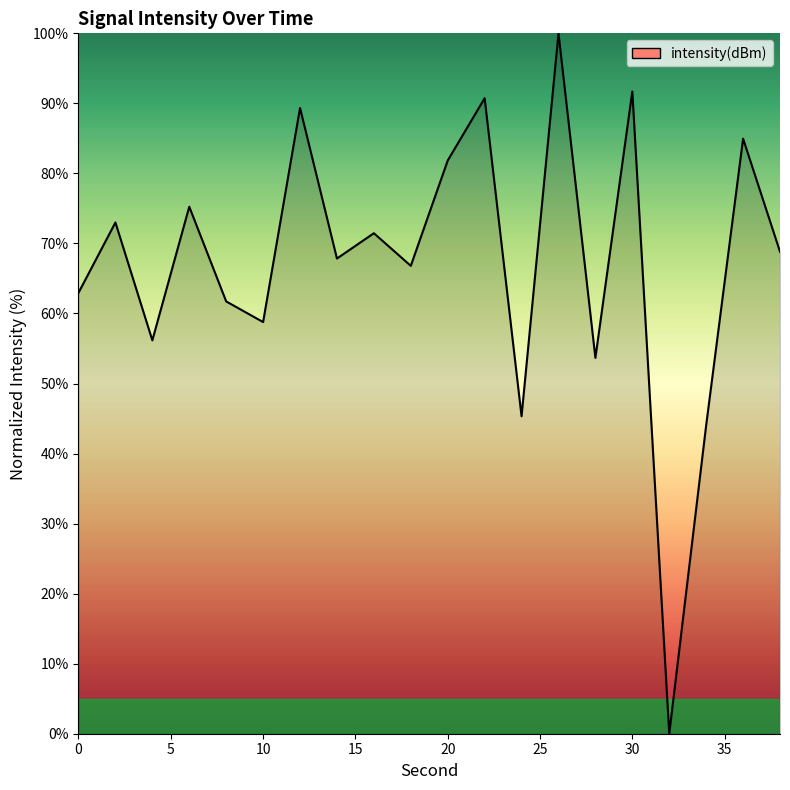

How many lines are shown in the chart?

1